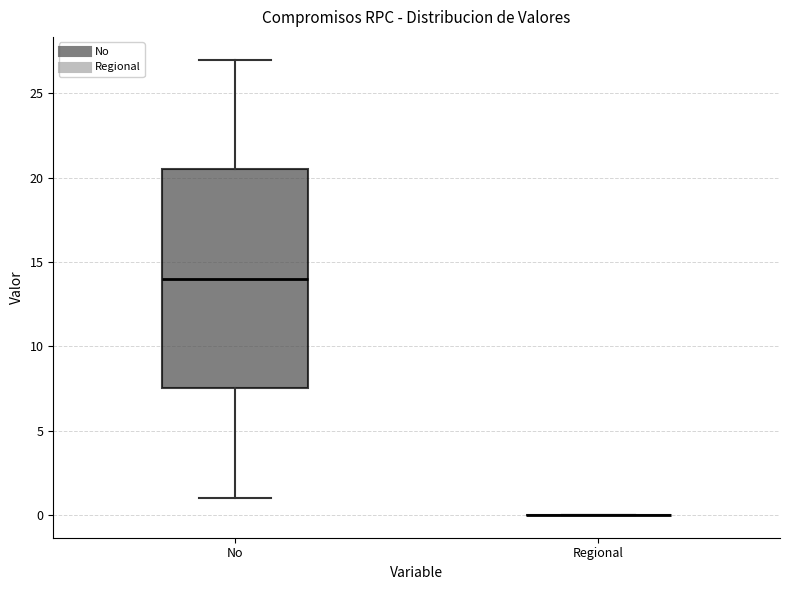

Reading left to right, transcribe this box plot: for each box, give where its median line is, the range the box spans, and where its two whiskers end, as read against the y-axis. The values are not printed on the chart, so give them approximately, as read against the axis.

No: median 14.0, box 7.5 to 20.5, whiskers 1.0 to 27.0
Regional: box collapsed to a line at 0.0, whiskers 0.0 to 0.0